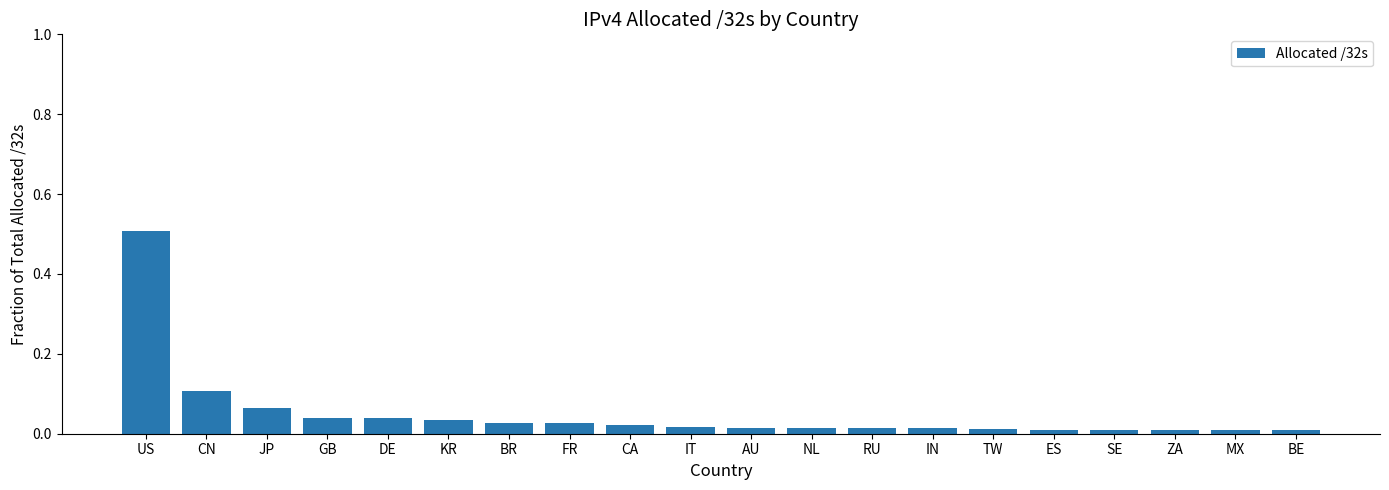

Which has a higher value, RU or CN?

CN